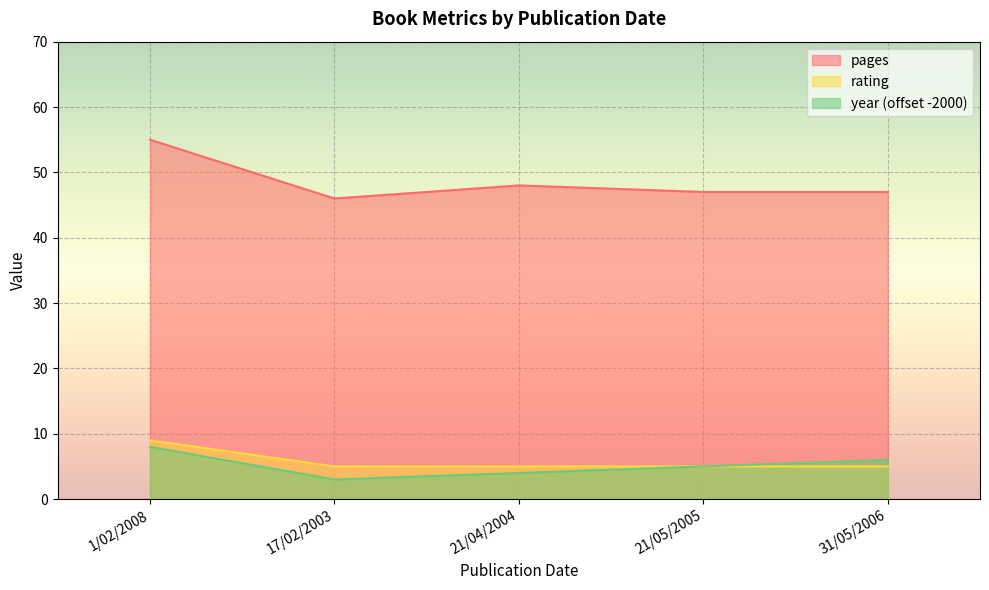

True or false: rating has more than 1 interior local peaks.

False